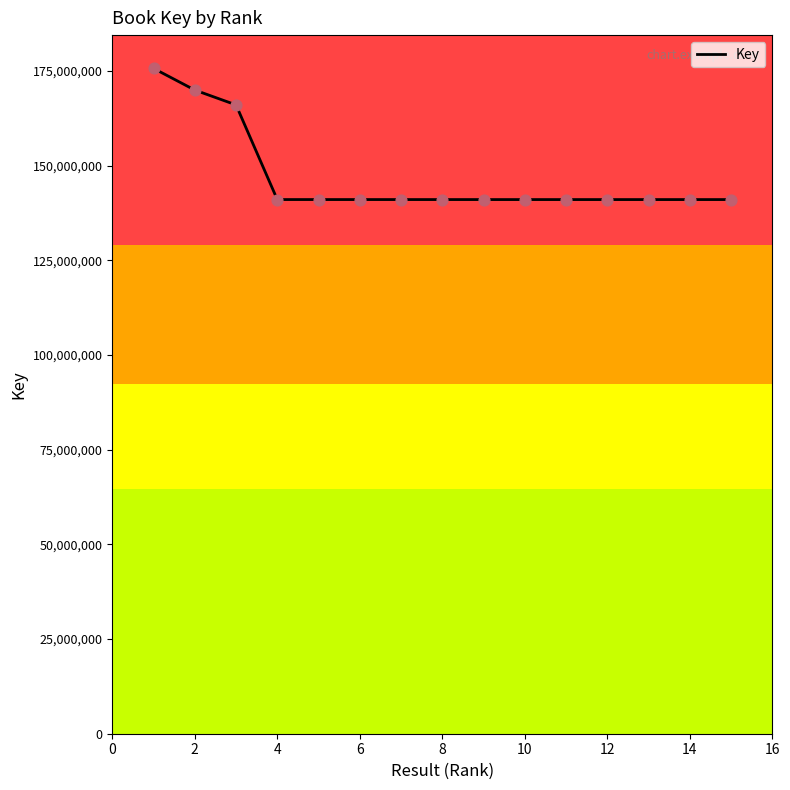

What is the difference between the maximum and minimum values?

34634605